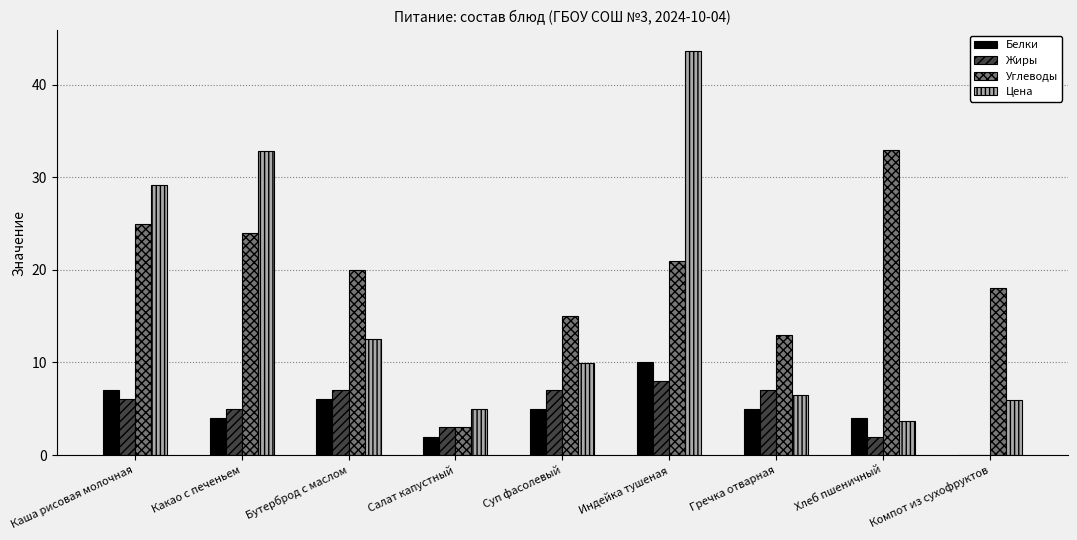

What is the sum of the Цена values at Хлеб пшеничный and Бутерброд с маслом?

16.2